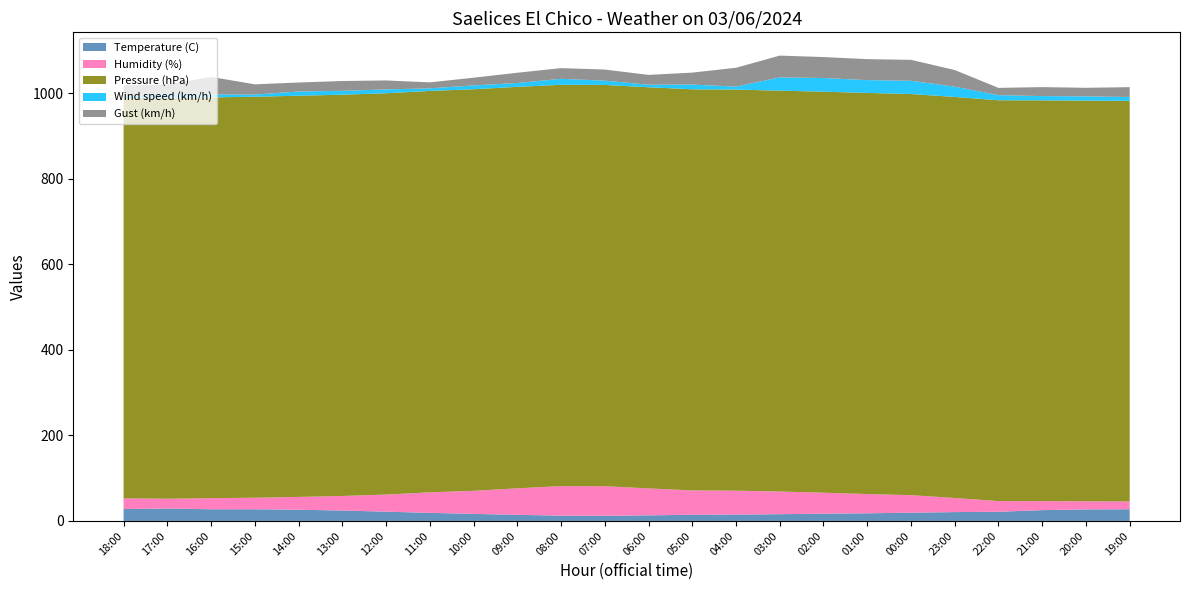

Reading left to right, list all the values displayed in this chart.

Temperature (C): 18:00=27.8	17:00=29.0	16:00=27.3	15:00=27.3	14:00=26.2	13:00=24.4	12:00=21.7	11:00=18.9	10:00=16.5	09:00=14.3	08:00=12.4	07:00=12.2	06:00=13.1	05:00=14.4	04:00=14.8	03:00=15.8	02:00=17.0	01:00=17.9	00:00=19.3	23:00=20.7	22:00=21.4	21:00=25.3	20:00=26.9	19:00=27.4
Humidity (%): 18:00=25.0	17:00=23.0	16:00=26.0	15:00=27.0	14:00=30.0	13:00=34.0	12:00=40.0	11:00=48.0	10:00=54.0	09:00=62.0	08:00=69.0	07:00=69.0	06:00=63.0	05:00=57.0	04:00=56.0	03:00=53.0	02:00=49.0	01:00=45.0	00:00=41.0	23:00=33.0	22:00=25.0	21:00=21.0	20:00=19.0	19:00=18.0
Pressure (hPa): 18:00=936.3	17:00=936.6	16:00=937.2	15:00=937.8	14:00=938.2	13:00=938.5	12:00=938.5	11:00=938.8	10:00=939.1	09:00=938.9	08:00=938.6	07:00=938.5	06:00=938.1	05:00=938.1	04:00=938.0	03:00=937.5	02:00=937.9	01:00=938.1	00:00=938.1	23:00=937.9	22:00=937.4	21:00=937.3	20:00=937.1	19:00=937.1
Wind speed (km/h): 18:00=4.0	17:00=10.0	16:00=7.0	15:00=5.0	14:00=10.0	13:00=9.0	12:00=9.0	11:00=6.0	10:00=9.0	09:00=9.0	08:00=14.0	07:00=10.0	06:00=6.0	05:00=11.0	04:00=7.0	03:00=31.0	02:00=32.0	01:00=30.0	00:00=31.0	23:00=24.0	22:00=12.0	21:00=10.0	20:00=10.0	19:00=9.0
Gust (km/h): 18:00=26.0	17:00=22.0	16:00=41.0	15:00=24.0	14:00=21.0	13:00=23.0	12:00=21.0	11:00=14.0	10:00=18.0	09:00=24.0	08:00=25.0	07:00=26.0	06:00=23.0	05:00=28.0	04:00=44.0	03:00=51.0	02:00=49.0	01:00=49.0	00:00=49.0	23:00=39.0	22:00=17.0	21:00=21.0	20:00=20.0	19:00=23.0